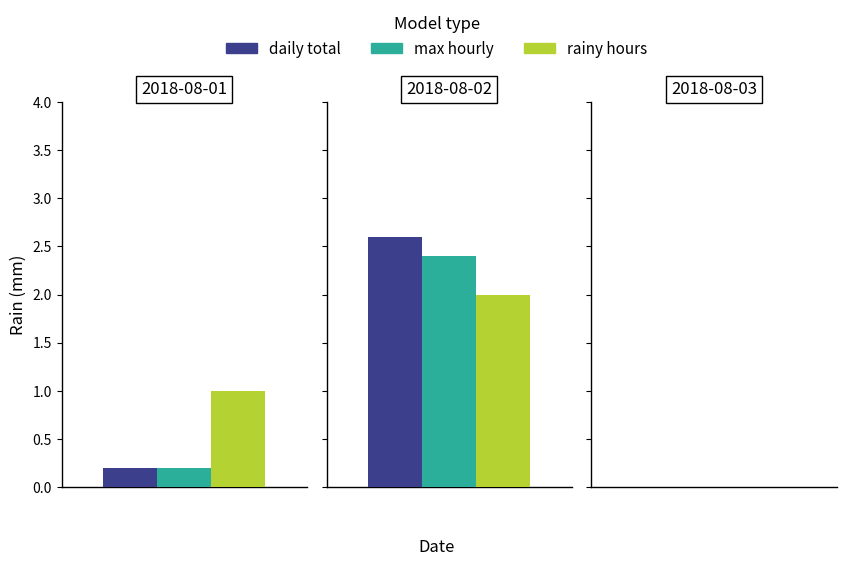

Is it true that the value at 29 is 3.1?

False